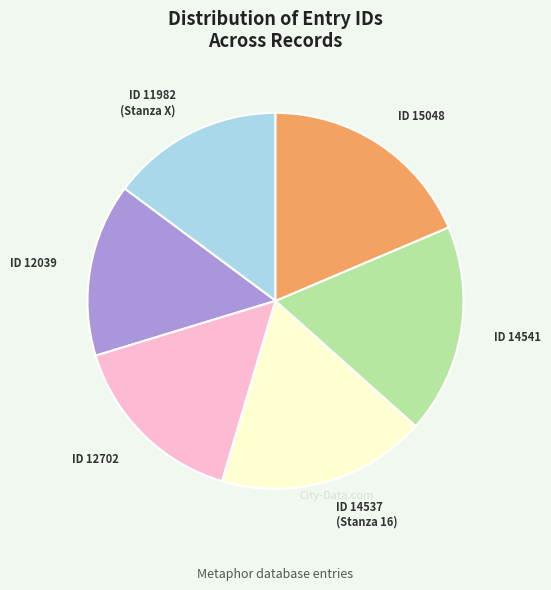

Which slice is the largest?

ID 15048